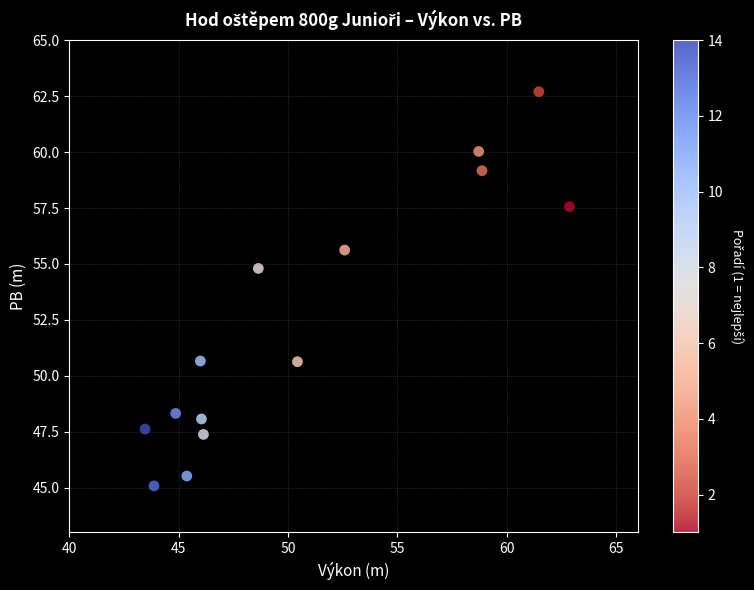

What is the range of Y values (max minus min)?

17.6